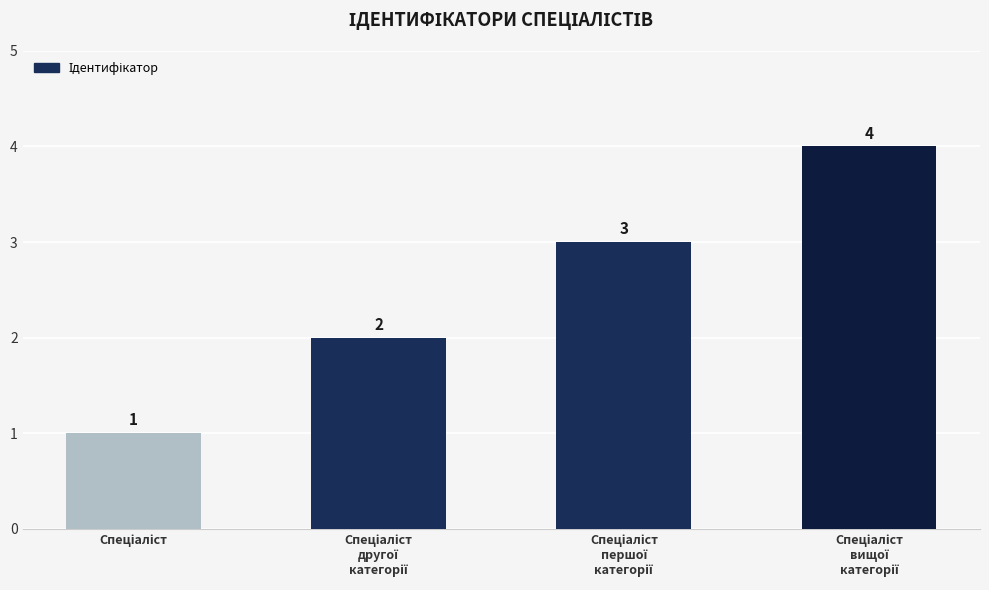

What is the value of the 2nd bar from the left?

2